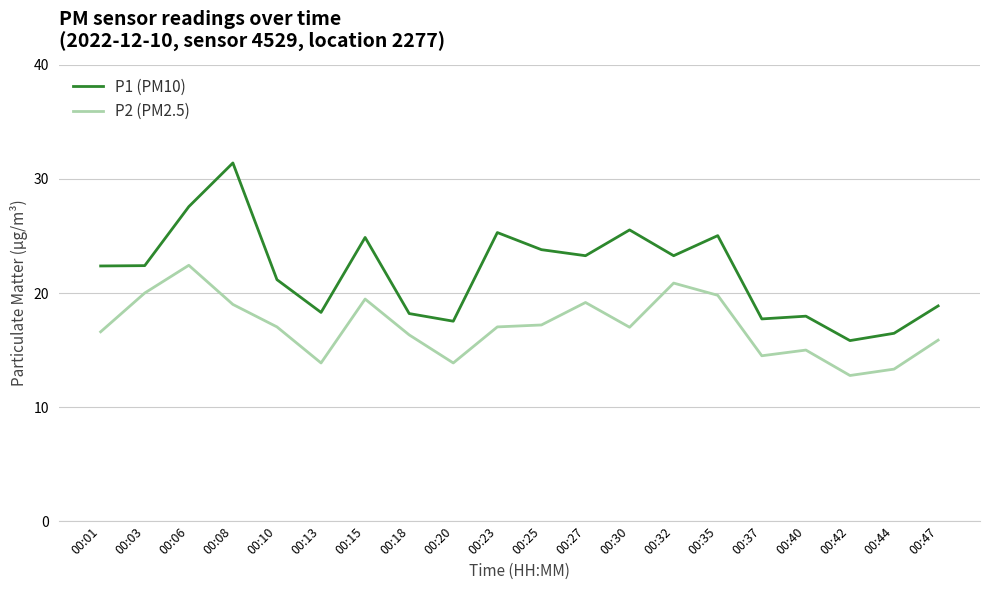

What value does the P1 (PM10) series have at 00:25?

23.8